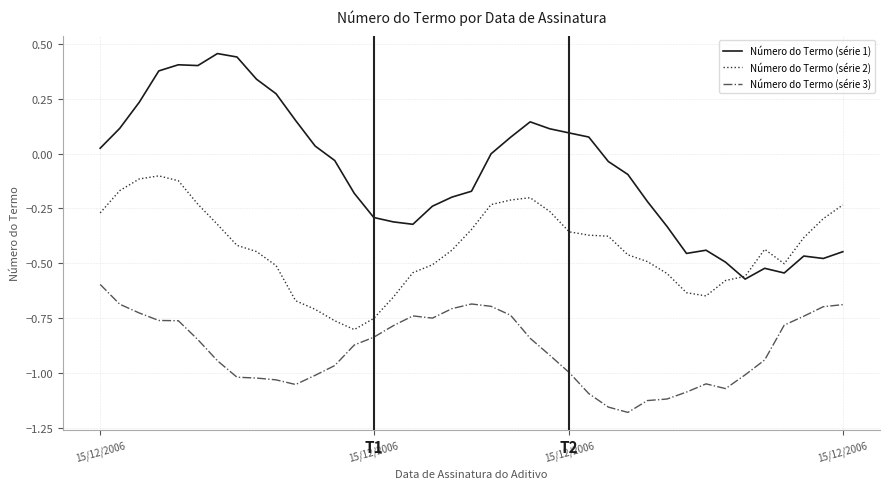

Count the number of categories in the chart.

39